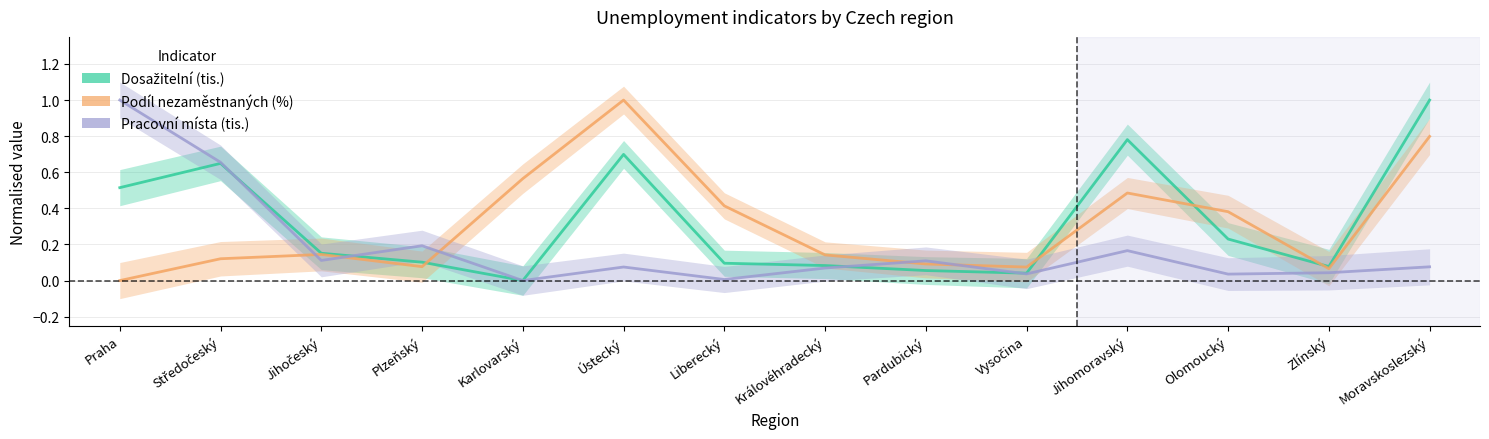

What is the approximate value of Pracovní místa (tis.) at Pardubický?

0.1